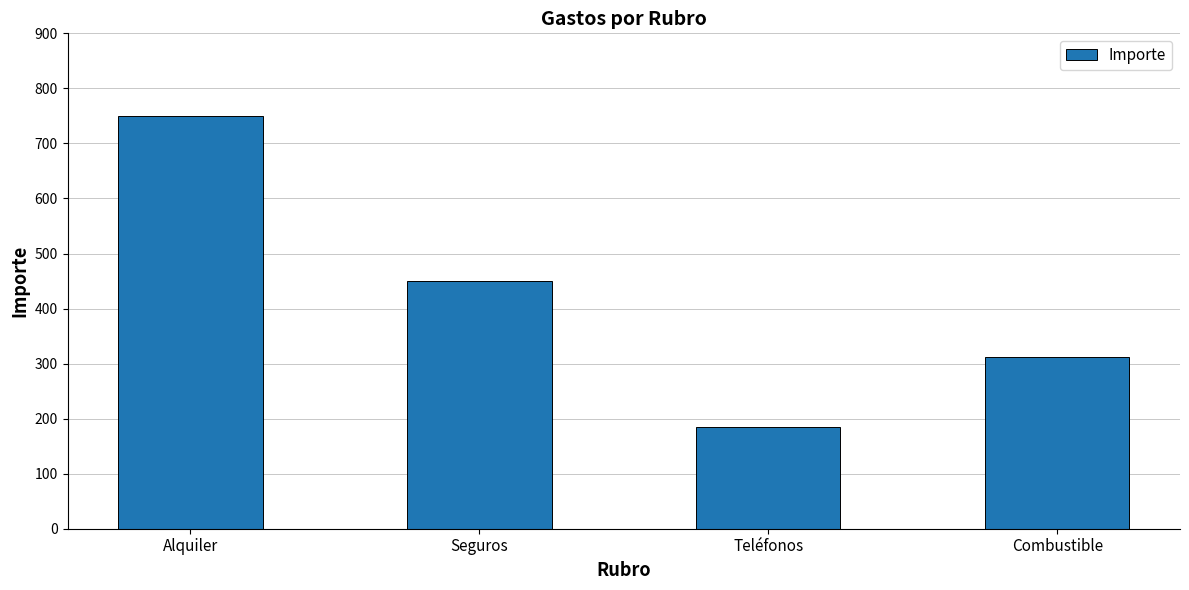

Where is the data nearest to the value 467?

Seguros